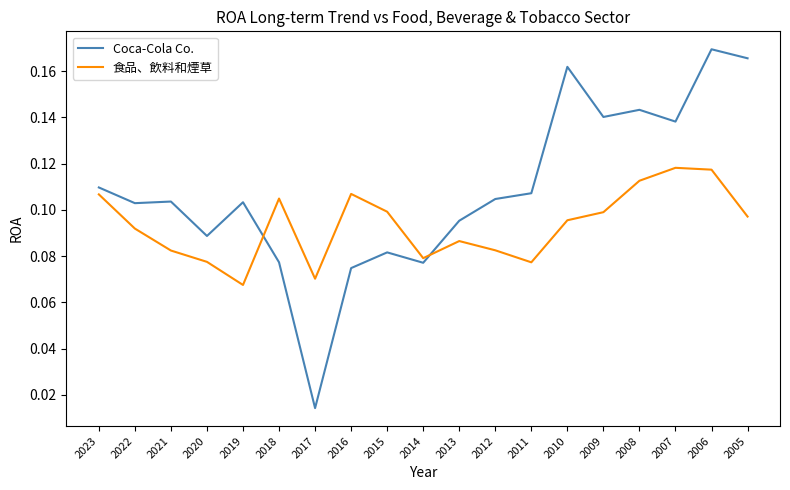

Is the value of 食品、飲料和煙草 at 2006 greater than the value of Coca-Cola Co. at 2005?

No